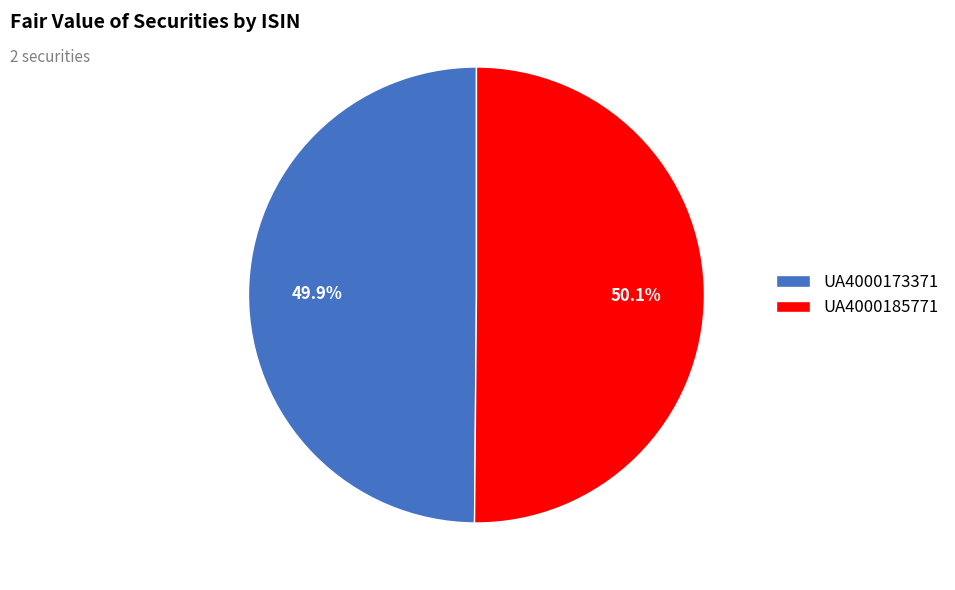

Does any single category account for the majority?

Yes